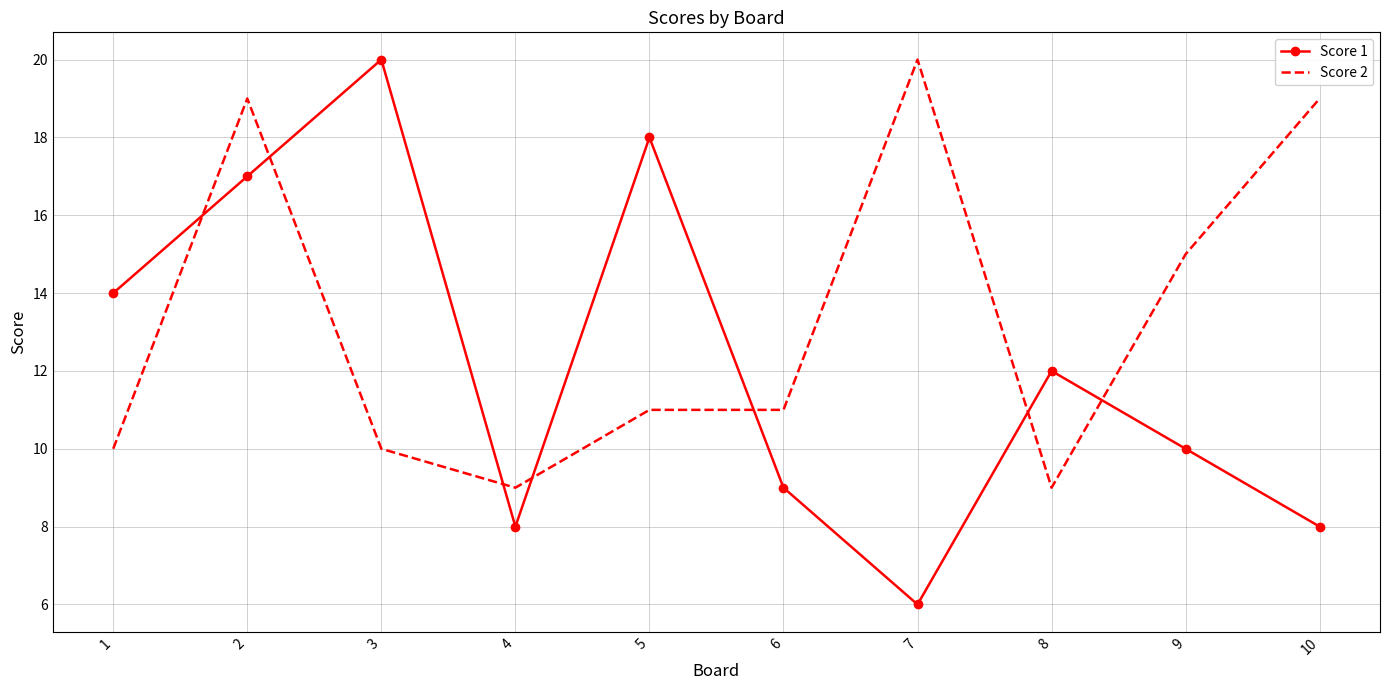

What is the highest value of the Score 1 series?

20